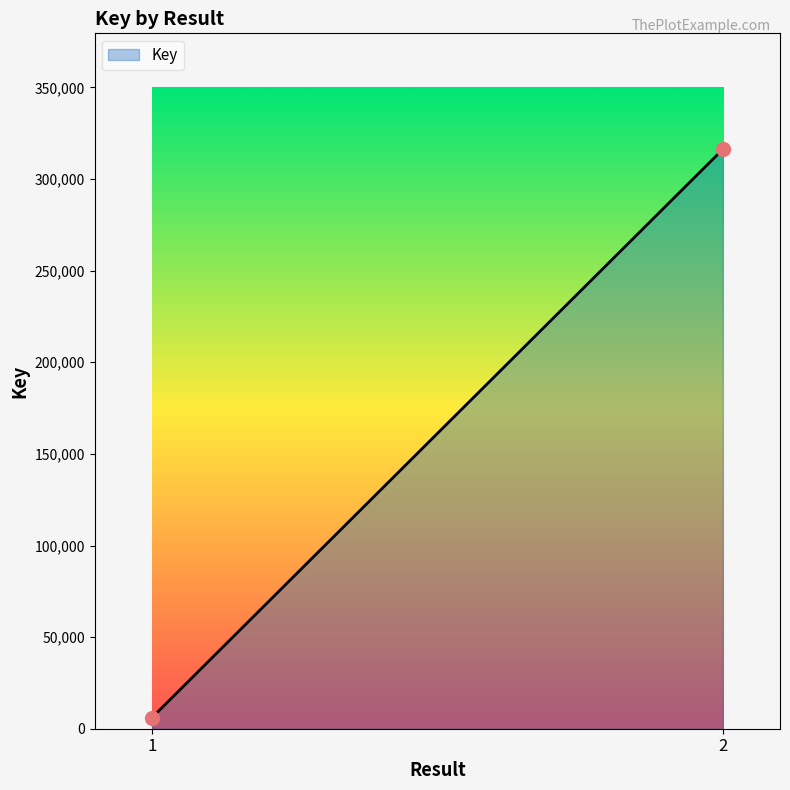

Does the chart display data point markers on the line(s)?

No